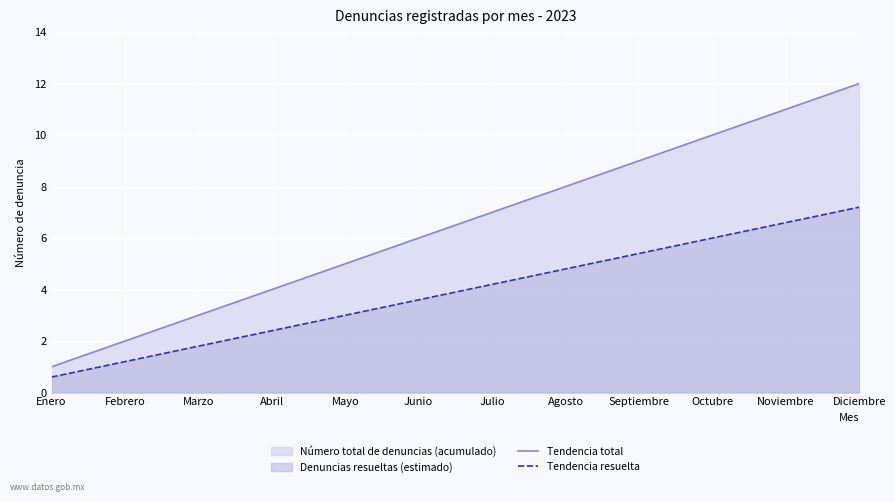

Reading right to left, extract all data points from this chart.

Tendencia total: Diciembre=12.0	Noviembre=11.0	Octubre=10.0	Septiembre=9.0	Agosto=8.0	Julio=7.0	Junio=6.0	Mayo=5.0	Abril=4.0	Marzo=3.0	Febrero=2.0	Enero=1.0
Tendencia resuelta: Diciembre=7.2	Noviembre=6.6	Octubre=6.0	Septiembre=5.4	Agosto=4.8	Julio=4.2	Junio=3.6	Mayo=3.0	Abril=2.4	Marzo=1.8	Febrero=1.2	Enero=0.6